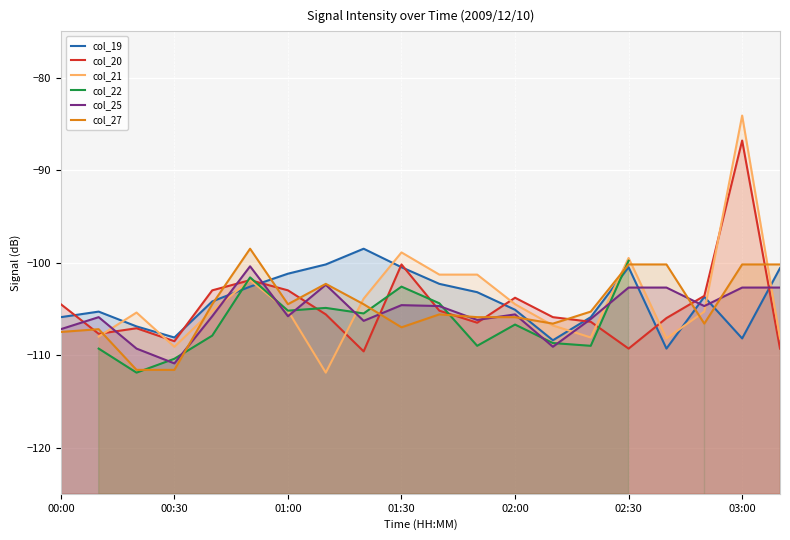

Is the value of col_19 at 01:30 greater than the value of col_21 at 02:00?

Yes